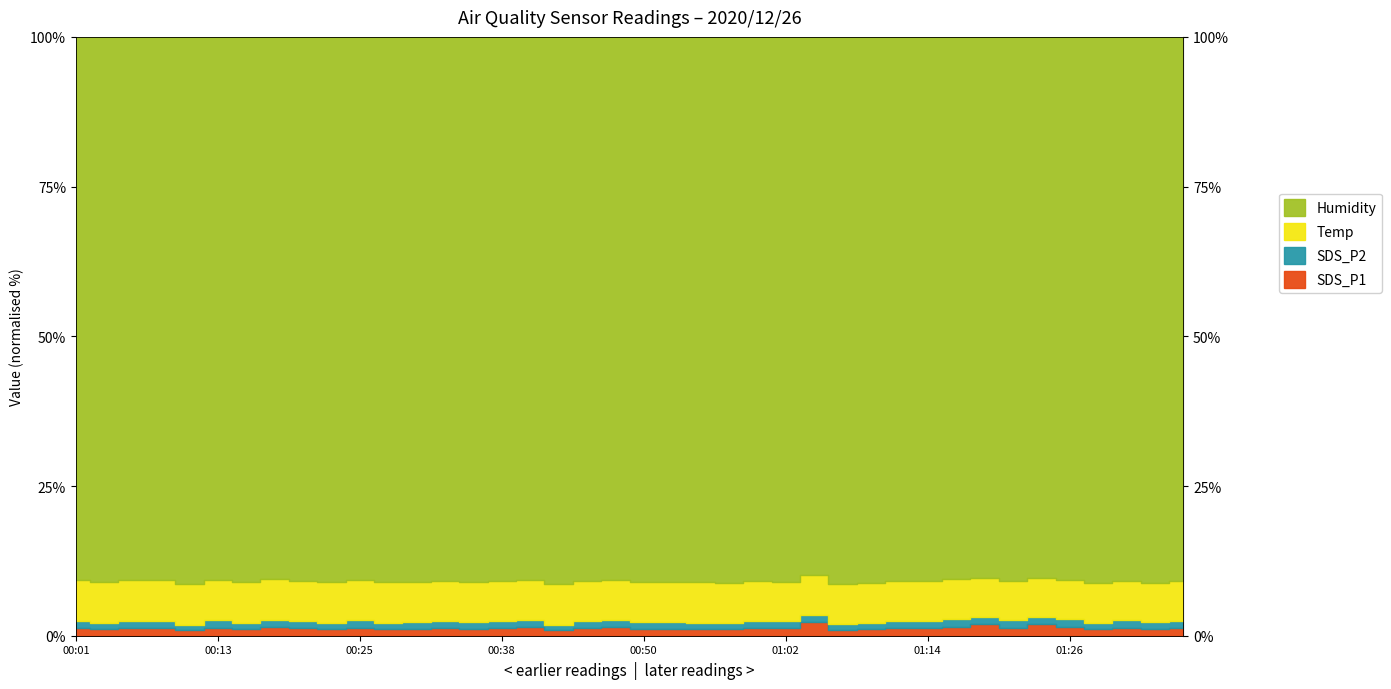

What is the difference between the maximum and second lowest values in the SDS_P1 series?

1.5